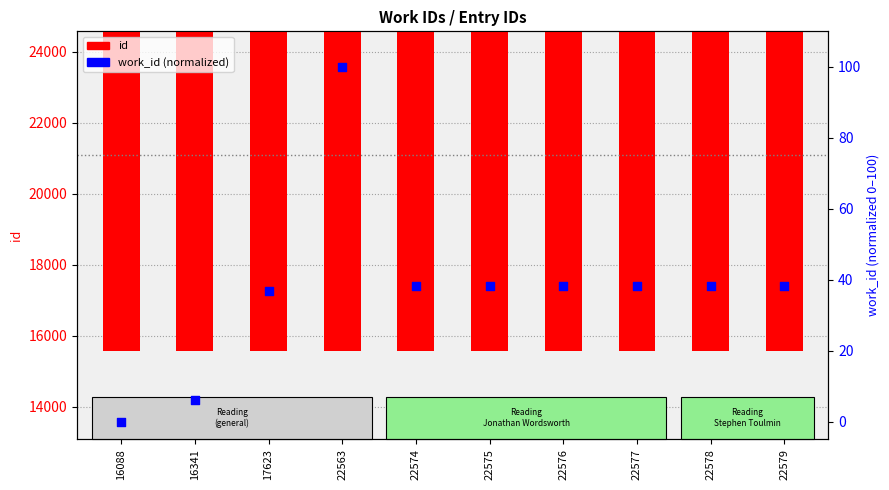

Which series contains the highest Y value?

id